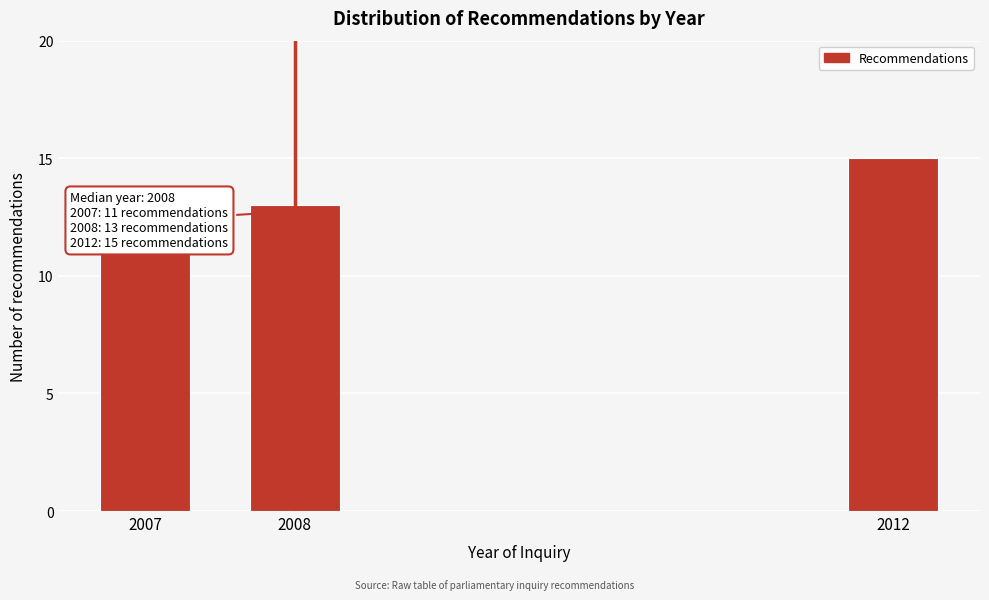

Reading left to right, list all the values displayed in this chart.

2007=11	2008=13	2012=15